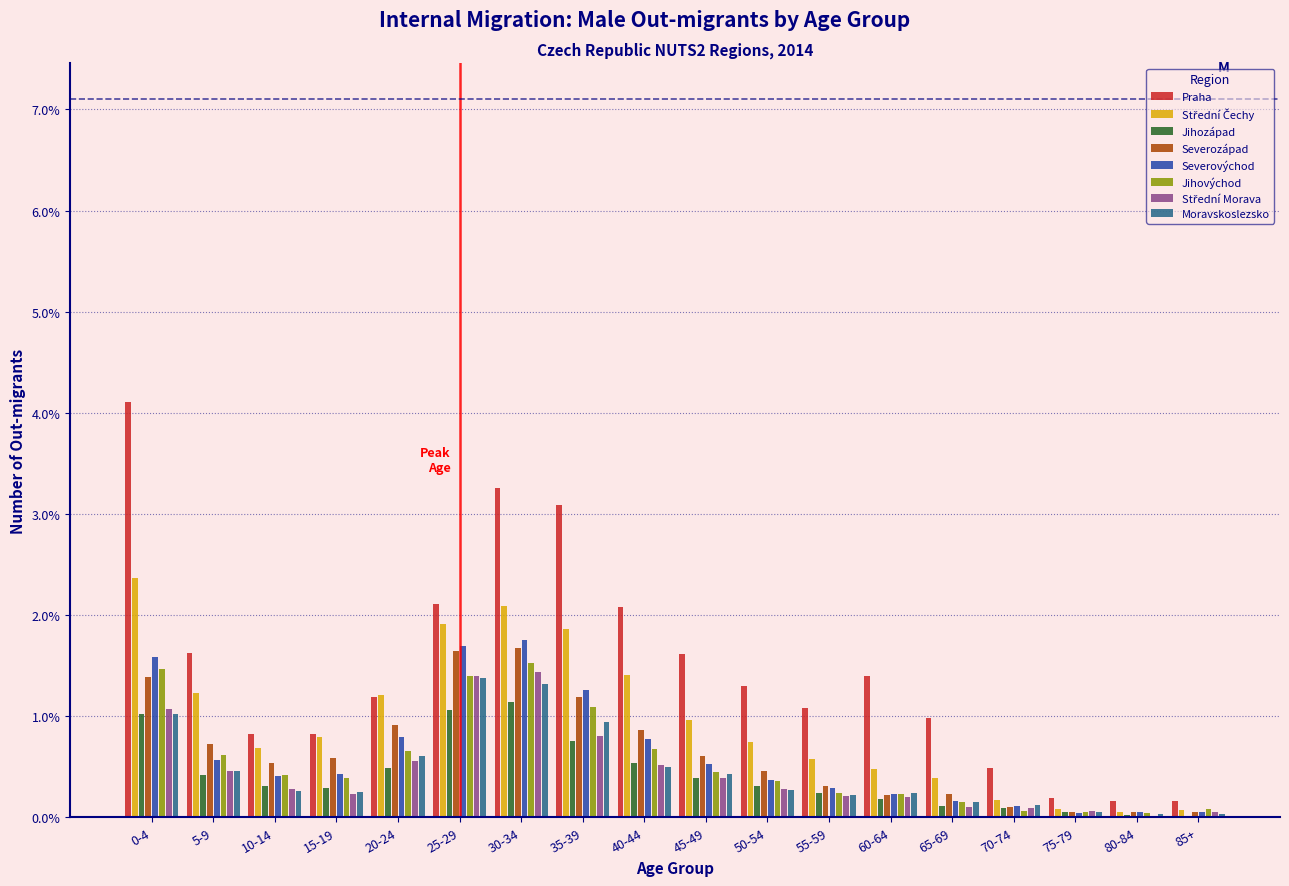

The value of Jihozápad at 5-9 is 0.4. True or false?

True